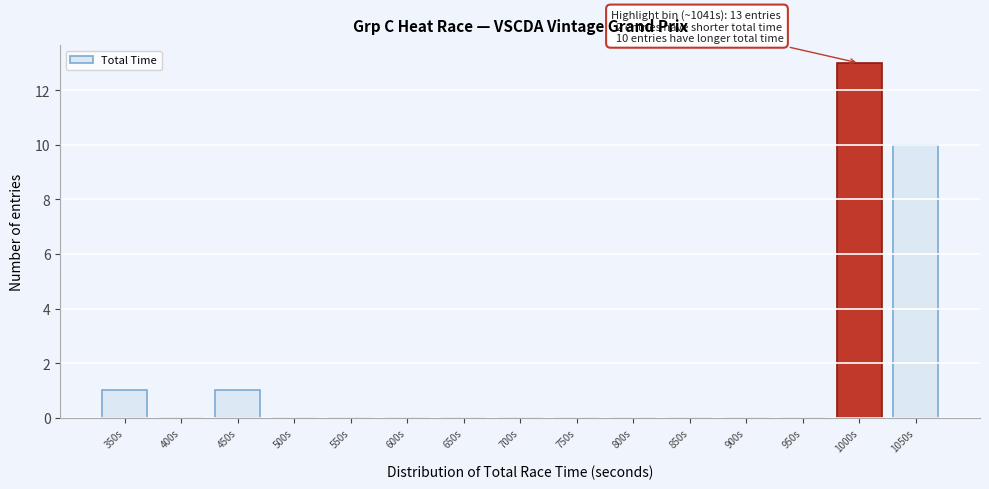

Reading left to right, transcribe all the data shown in this chart.

350s=1	400s=0	450s=1	500s=0	550s=0	600s=0	650s=0	700s=0	750s=0	800s=0	850s=0	900s=0	950s=0	1000s=13	1050s=10